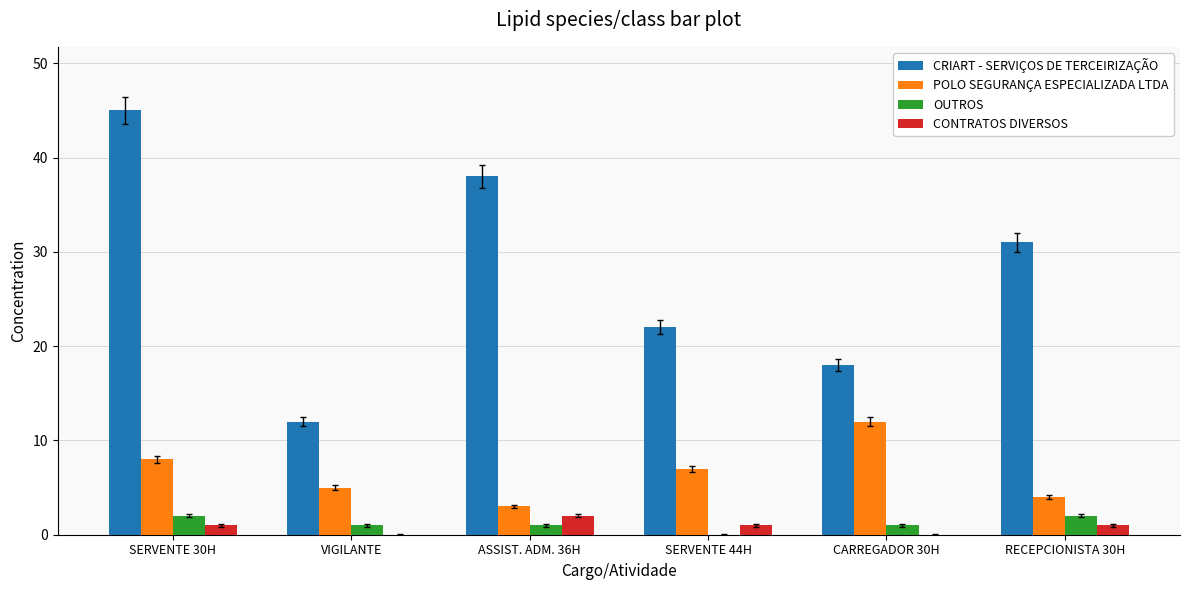

Is the value of CONTRATOS DIVERSOS at VIGILANTE greater than the value of CRIART - SERVIÇOS DE TERCEIRIZAÇÃO at CARREGADOR 30H?

No